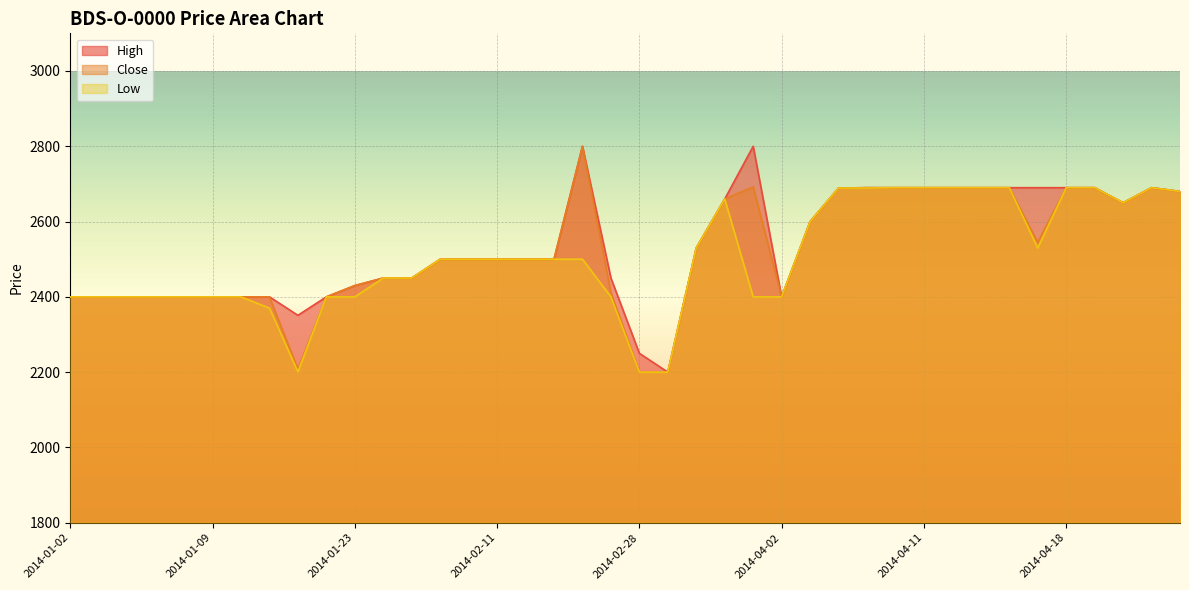

True or false: Low has a value of 2690 at 2014-04-14.

True